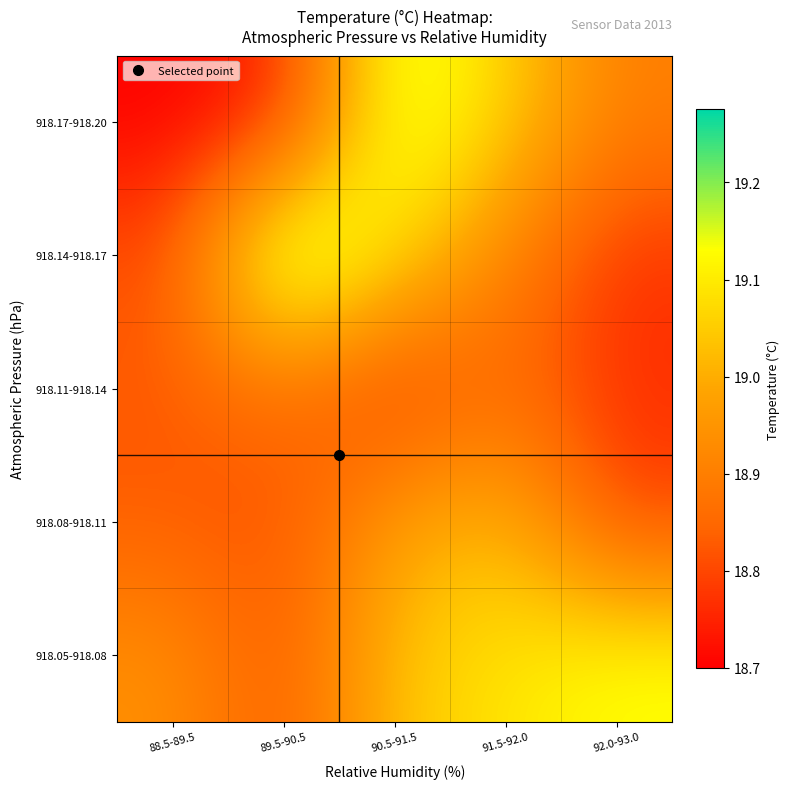

Reading right to left, list all the values displayed in this chart.

918.05-918.08: 92.0-93.0=19.1	91.5-92.0=19.1	90.5-91.5=19.0	89.5-90.5=18.8	88.5-89.5=18.9
918.08-918.11: 92.0-93.0=18.8	91.5-92.0=19.0	90.5-91.5=19.0	89.5-90.5=18.8	88.5-89.5=18.8
918.11-918.14: 92.0-93.0=18.8	91.5-92.0=18.9	90.5-91.5=18.8	89.5-90.5=18.9	88.5-89.5=18.8
918.14-918.17: 92.0-93.0=18.8	91.5-92.0=18.9	90.5-91.5=19.1	89.5-90.5=19.3	88.5-89.5=18.8
918.17-918.20: 92.0-93.0=18.9	91.5-92.0=19.1	90.5-91.5=19.2	89.5-90.5=18.8	88.5-89.5=18.7